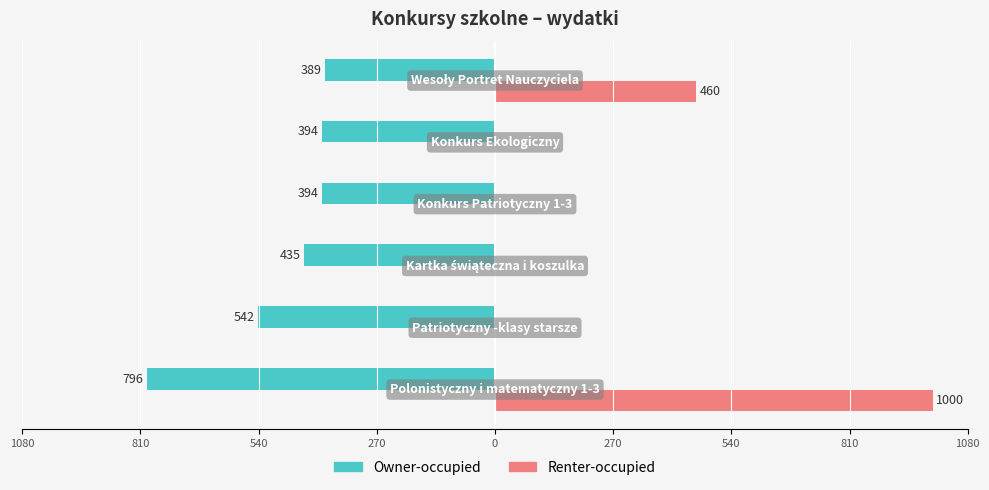

What are all the series names shown in the legend?

Owner-occupied, Renter-occupied